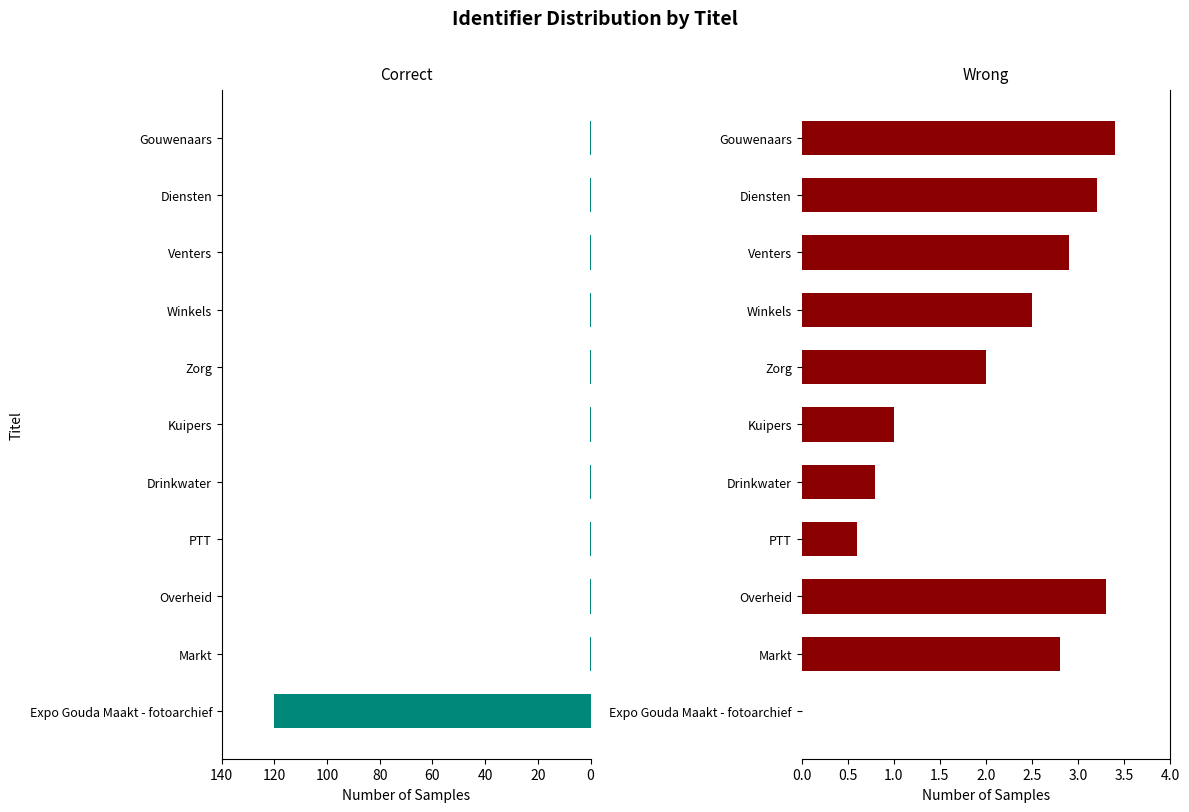

Which has a higher value, Overheid or Zorg?

Overheid